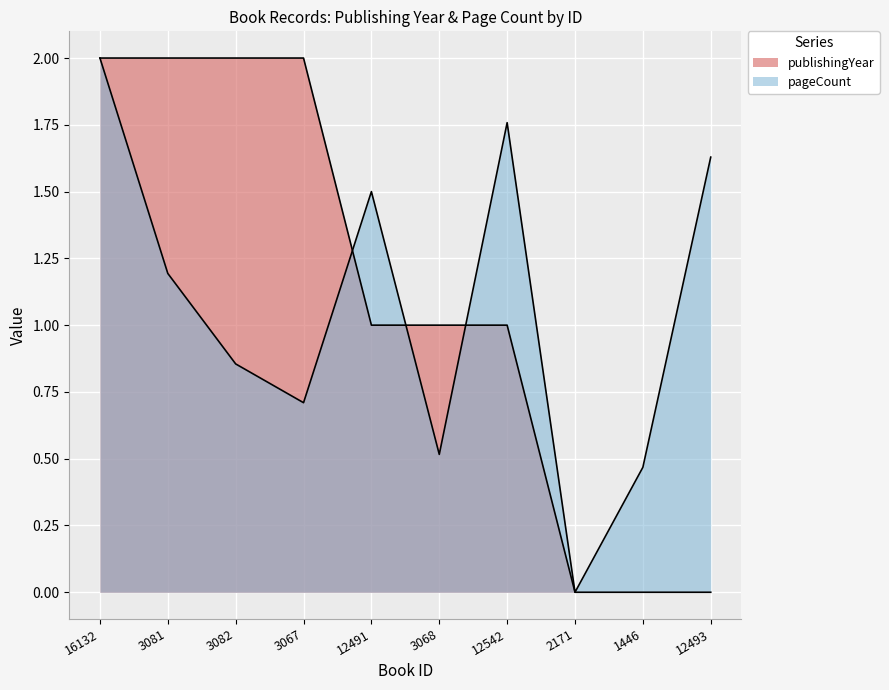

What is the difference between the pageCount values at 3081 and 12491?

0.3